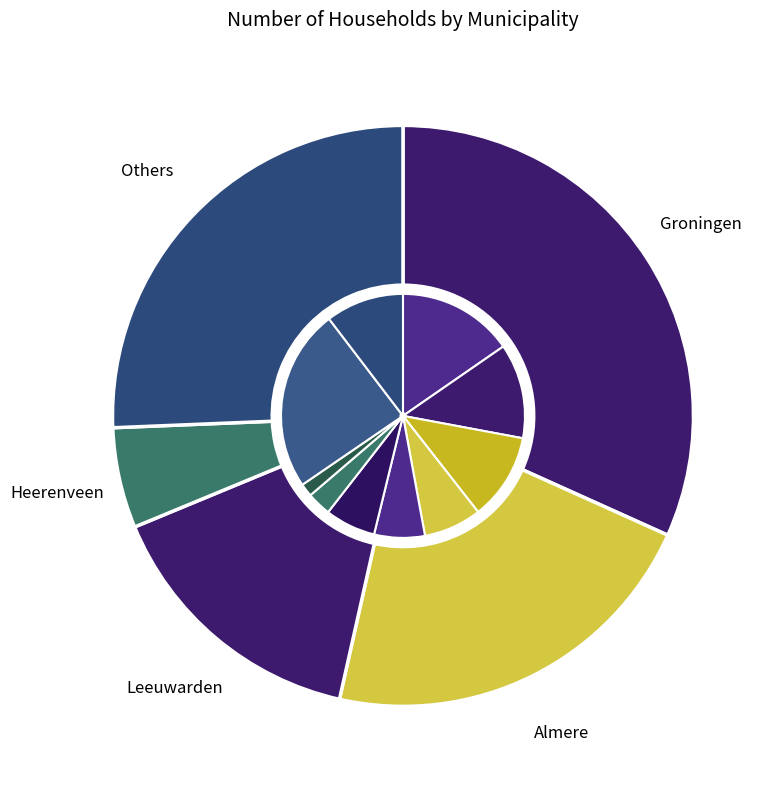

Is there any slice that represents more than half of the pie?

No